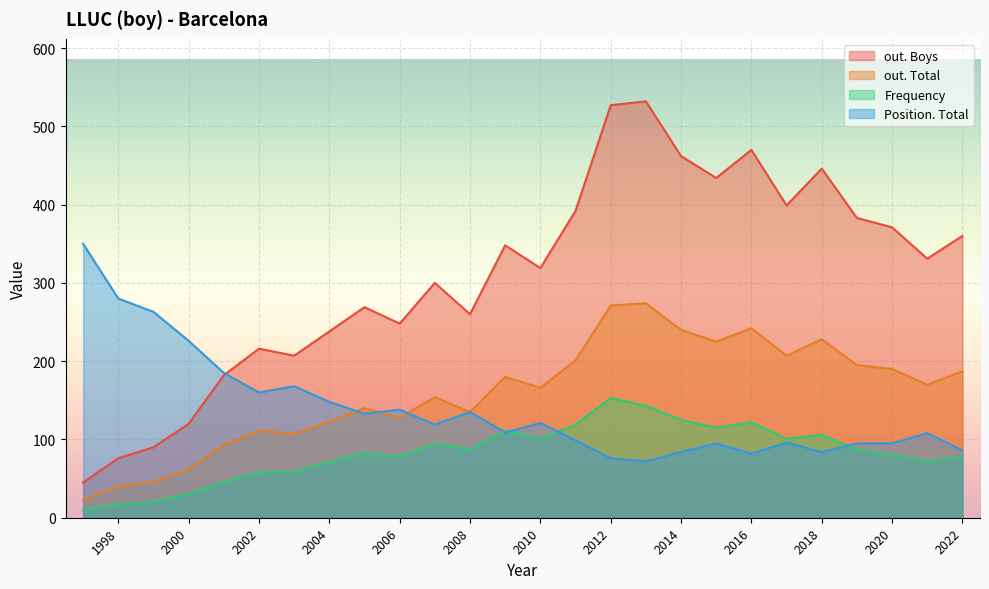

What is the sum of the Position. Total values at 1999 and 2016?

345